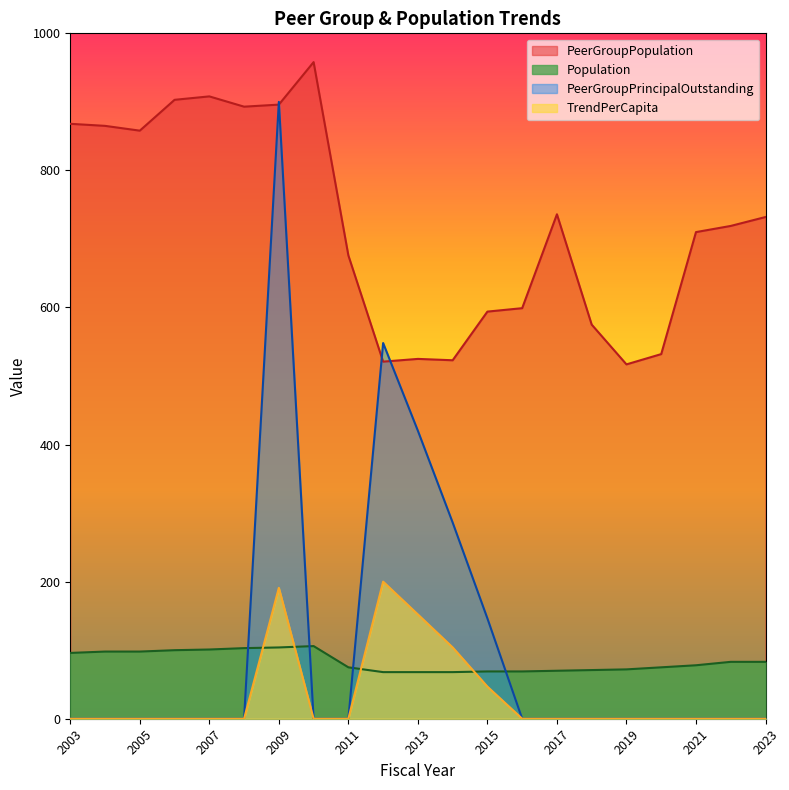

At which label does PeerGroupPopulation reach its peak?

2010